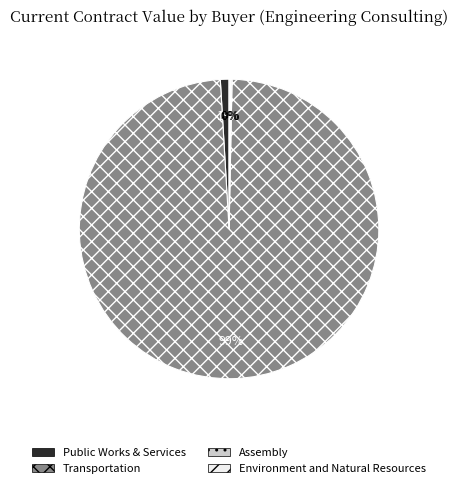

What is the largest slice in the pie chart?

Transportation